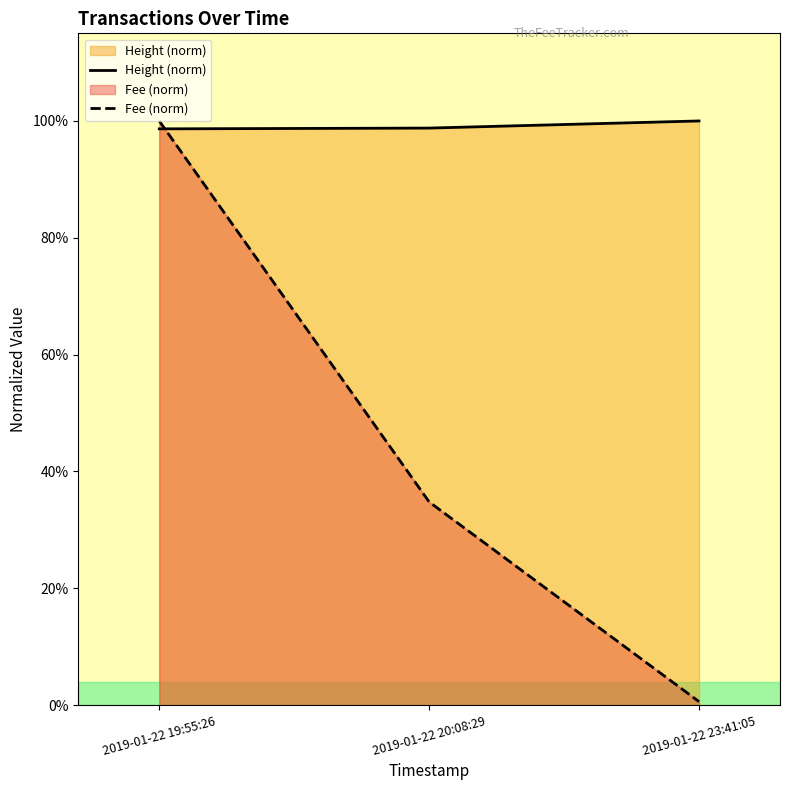

At which label is Fee (norm) closest to 0?

2019-01-22 23:41:05